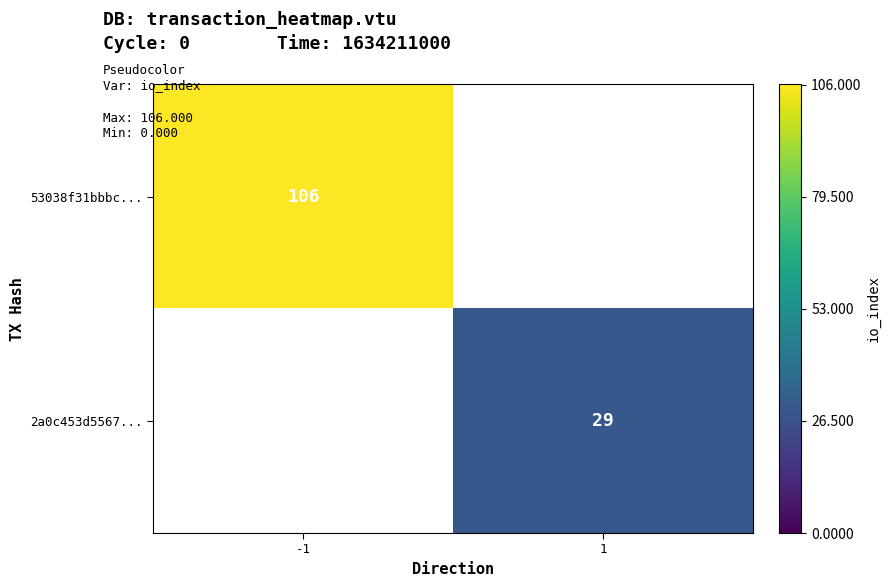

Count the number of data series in this chart.

2